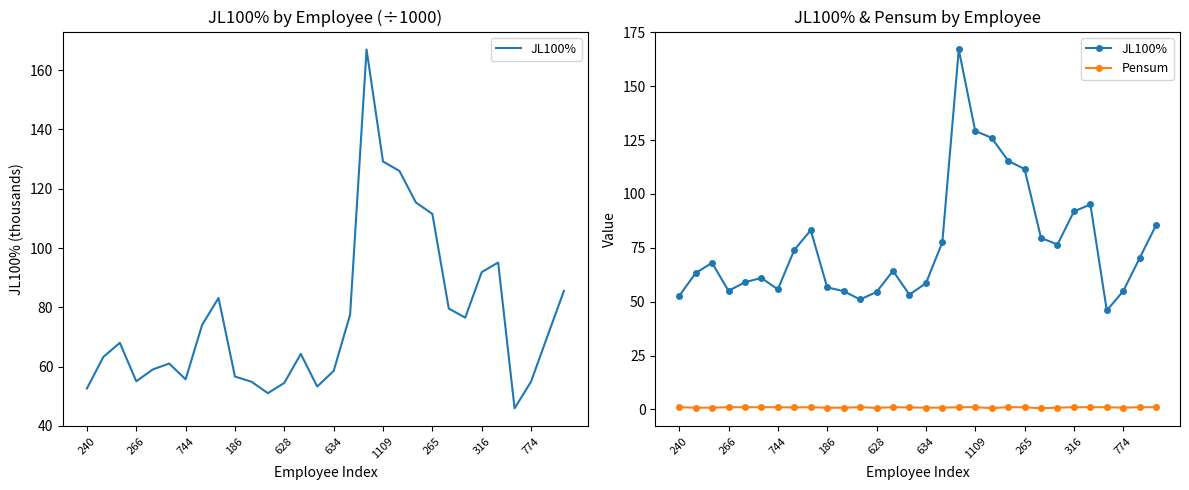

What is the difference between the maximum and minimum values in the Pensum series?

0.5